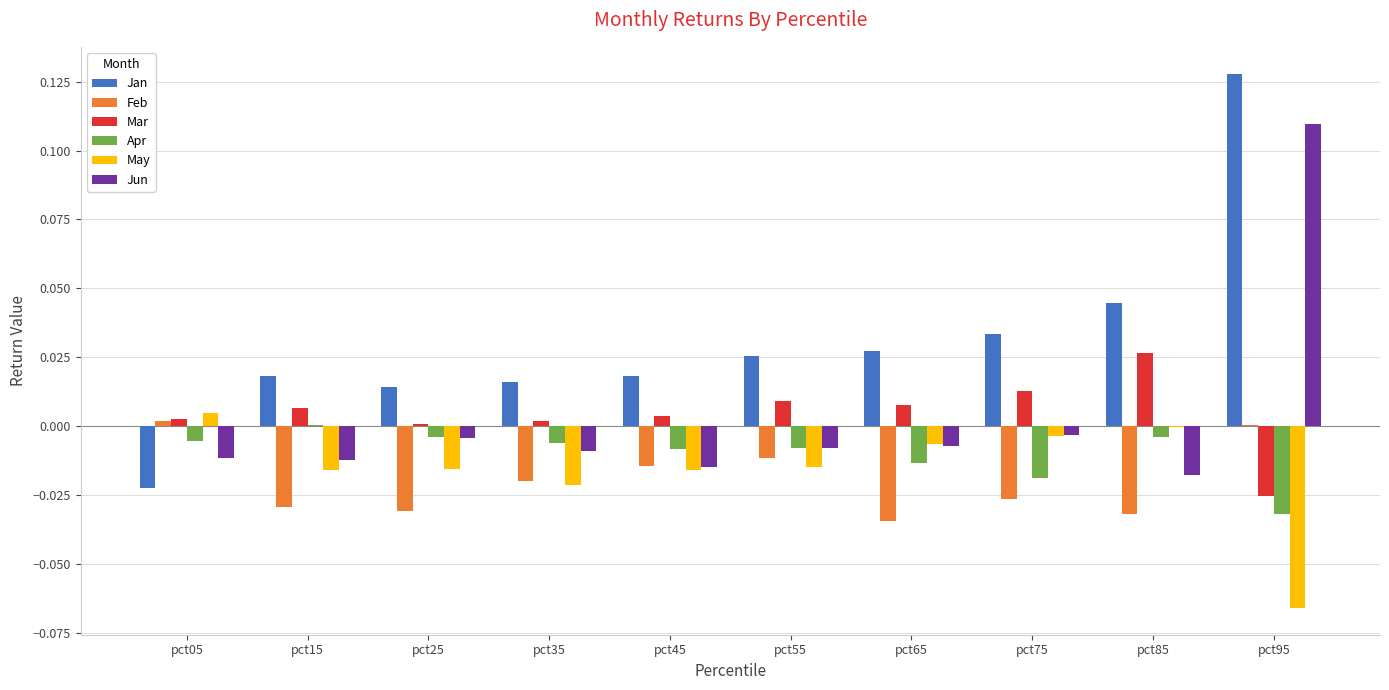

How many positive values does the Apr series have?

1